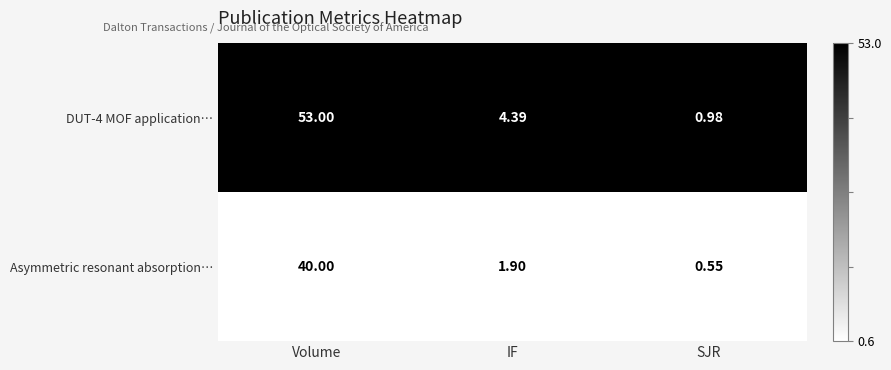

Between Volume and IF, which series saw the biggest shift?

DUT-4 MOF application…